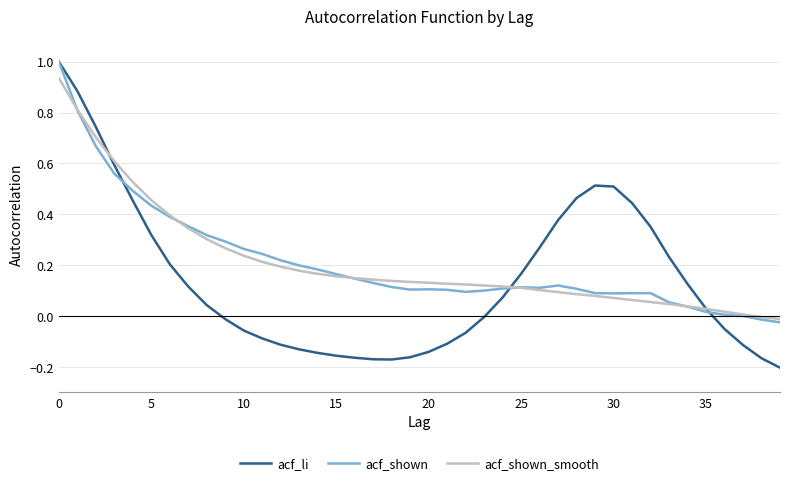

Which series has the widest spread of values?

acf_li